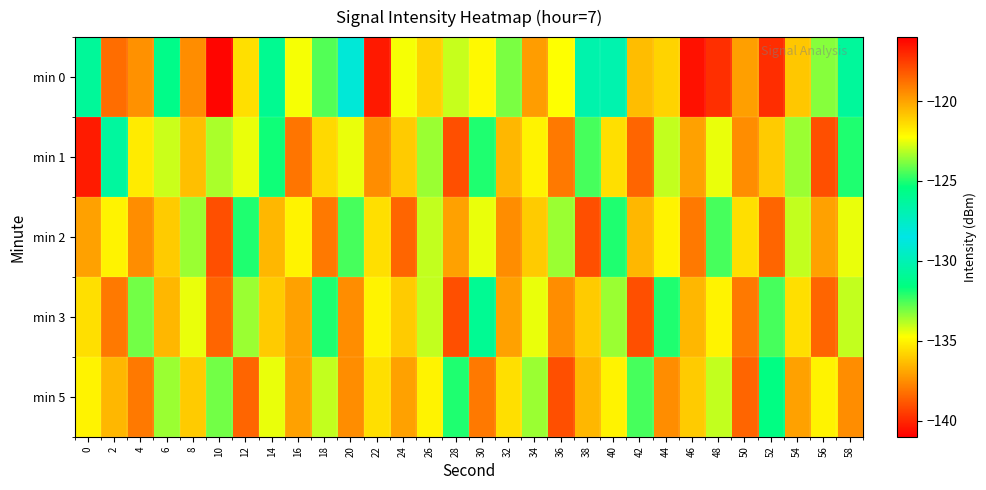

Rank the series at 8 from highest to lowest value.

min 0, min 1, min 5, min 3, min 2